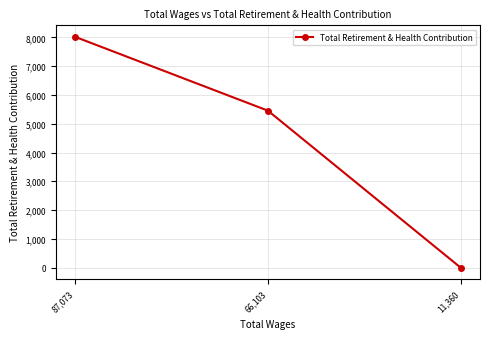

What is the label of the 2nd point from the right?

66,103